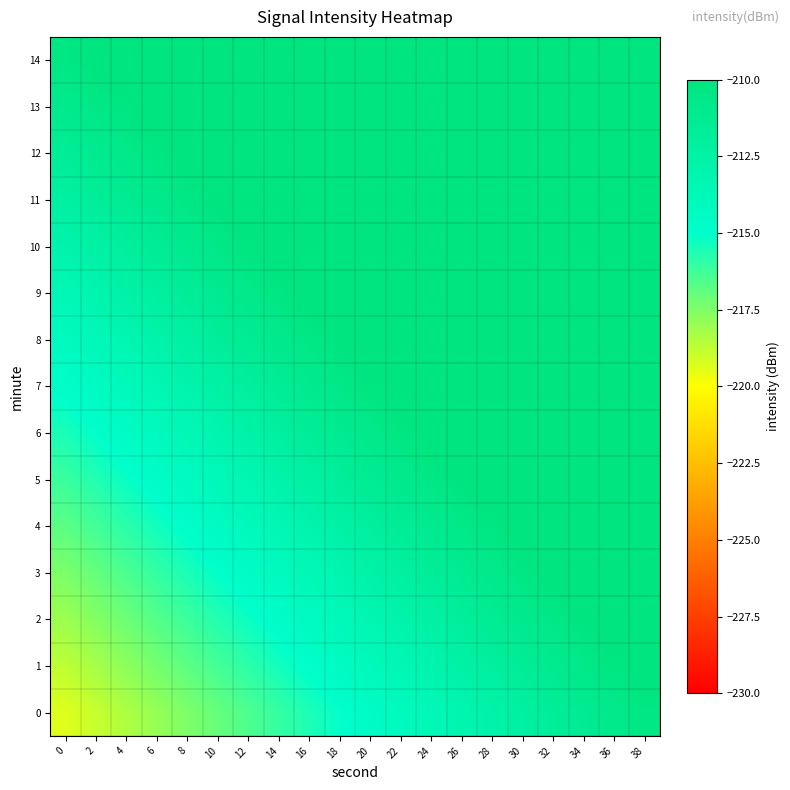

How many categories are shown in the chart?

20